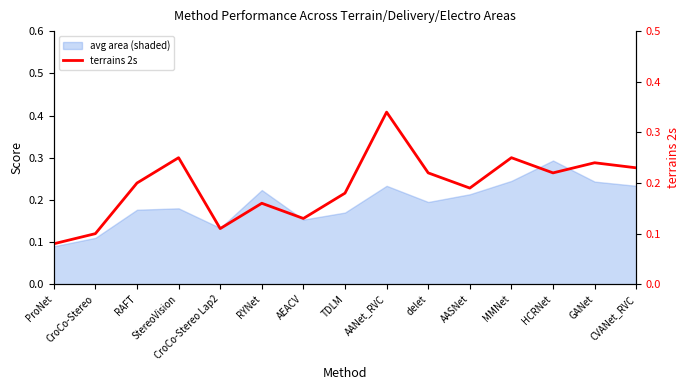

List the labels in order of value, largest first.

AANet_RVC, StereoVision, MMNet, GANet, CVANet_RVC, delet, HCRNet, RAFT, AASNet, TDLM, RYNet, AEACV, CroCo-Stereo Lap2, CroCo-Stereo, ProNet